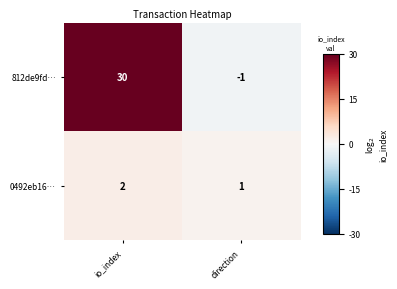

At which category does the chart reach its minimum across all series?

direction